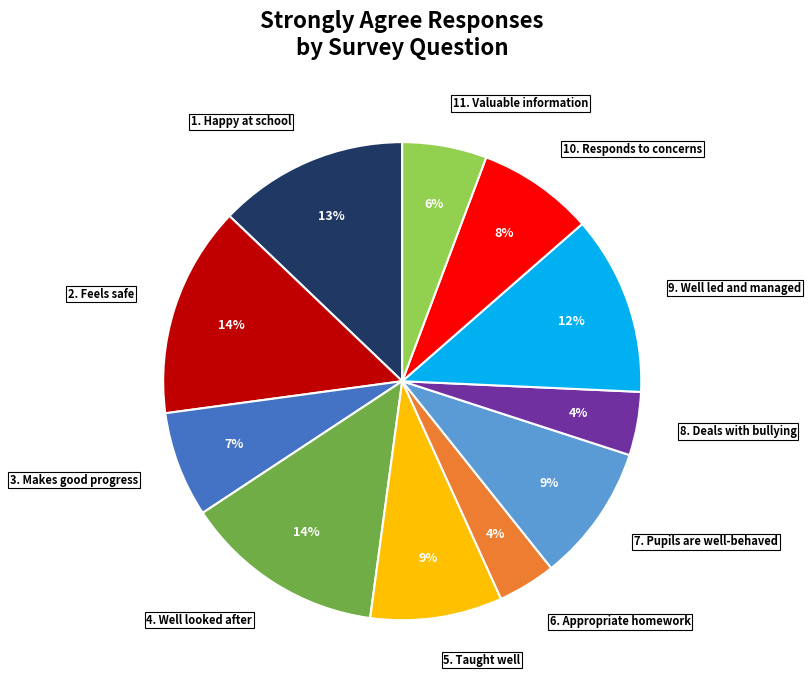

To the nearest percent, what is the average slice percentage?

9%